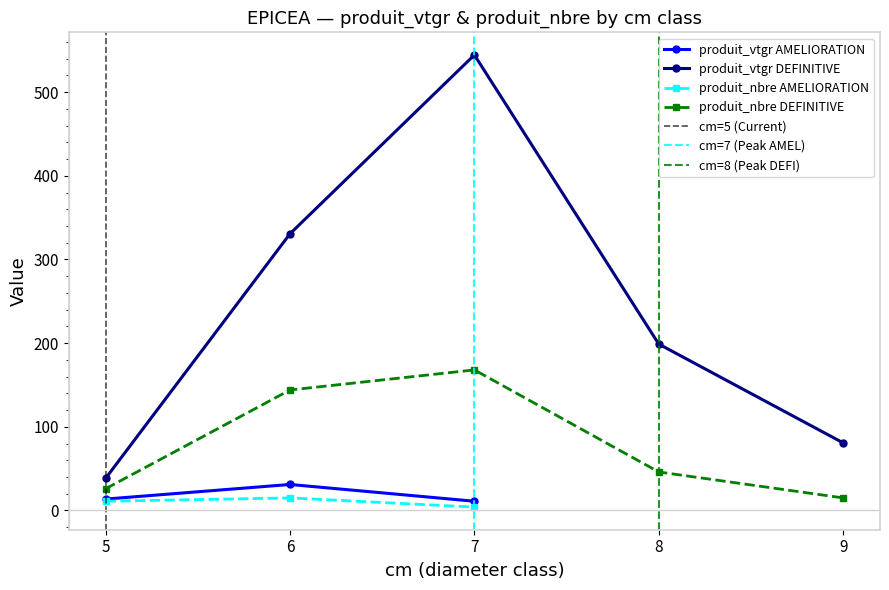

The value of produit_nbre AMELIORATION at 6 is 15.0. True or false?

True